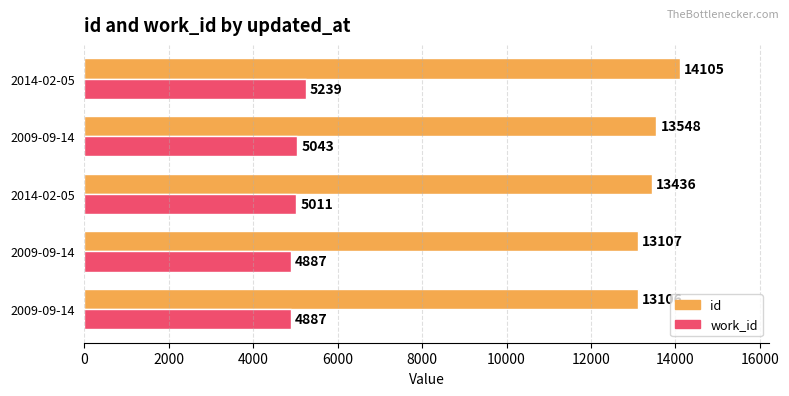

What is the difference between the second highest and second lowest values in the work_id series?

156